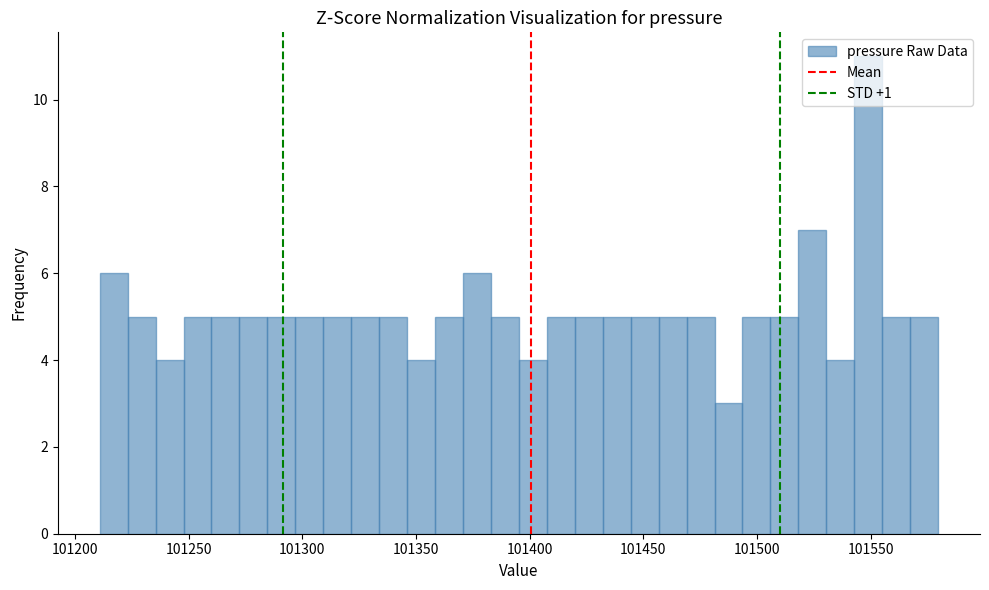

Around what value on the x-axis is the tallest bar? Give the approximate position of its centre, as read against the axis.

101550